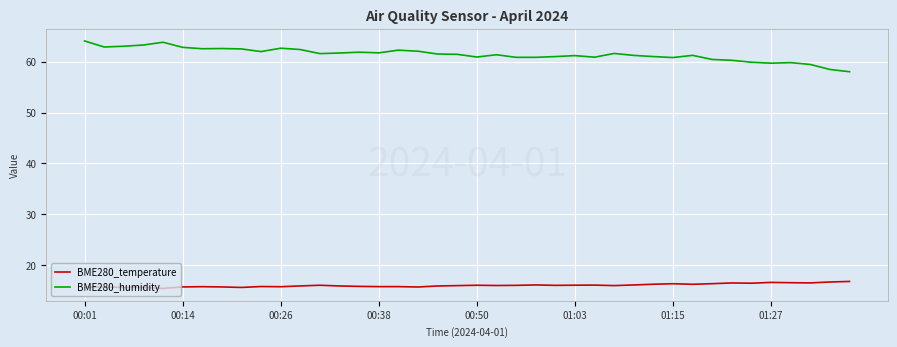

True or false: BME280_humidity and BME280_temperature cross at least once.

False